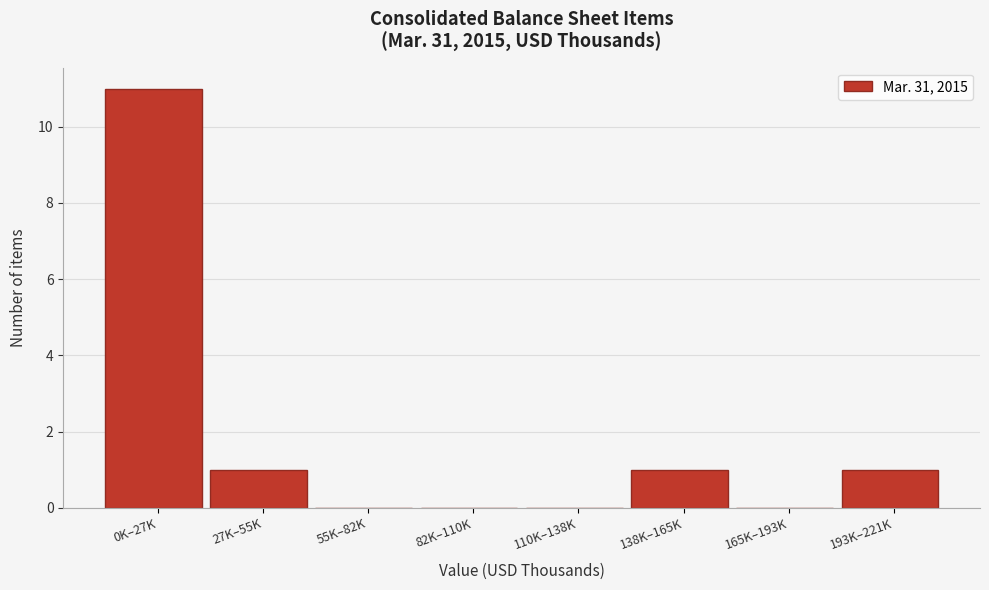

Reading left to right, list all the values displayed in this chart.

0K–27K=11	27K–55K=1	55K–82K=0	82K–110K=0	110K–138K=0	138K–165K=1	165K–193K=0	193K–221K=1